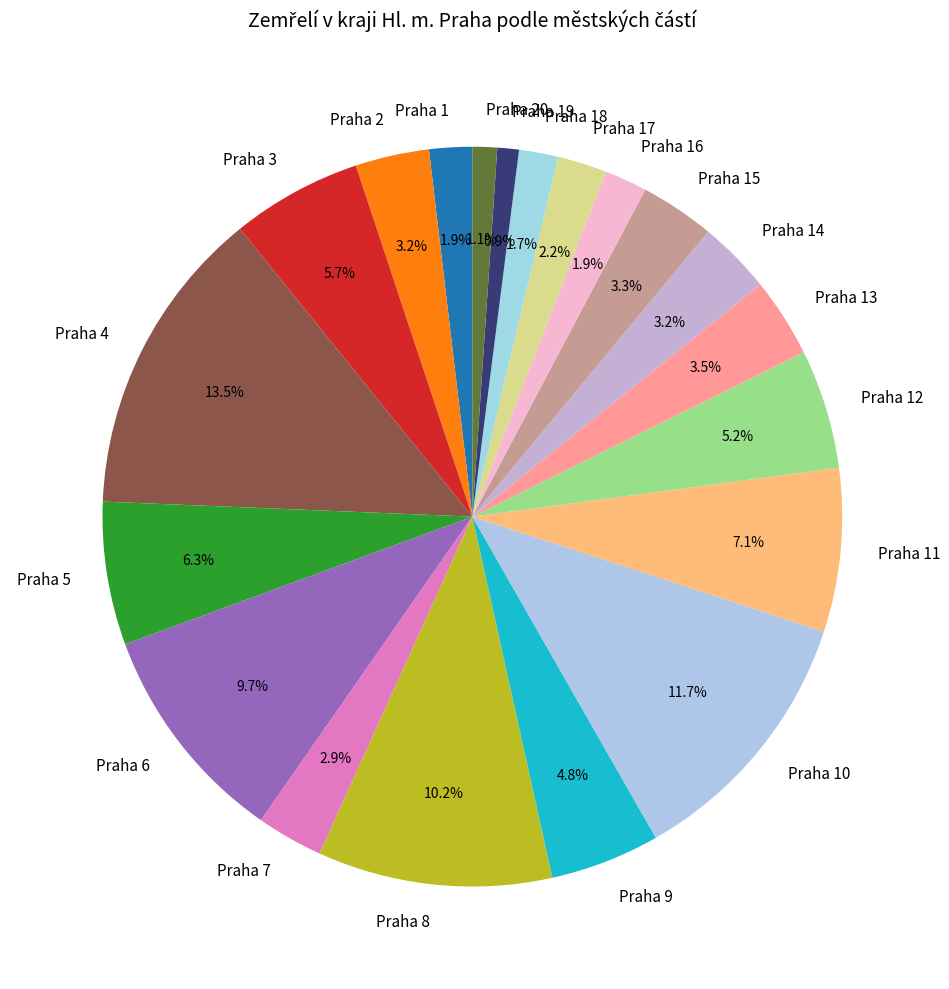

Approximately how many times larger is the value at Praha 20 compared to Praha 16?

0.6